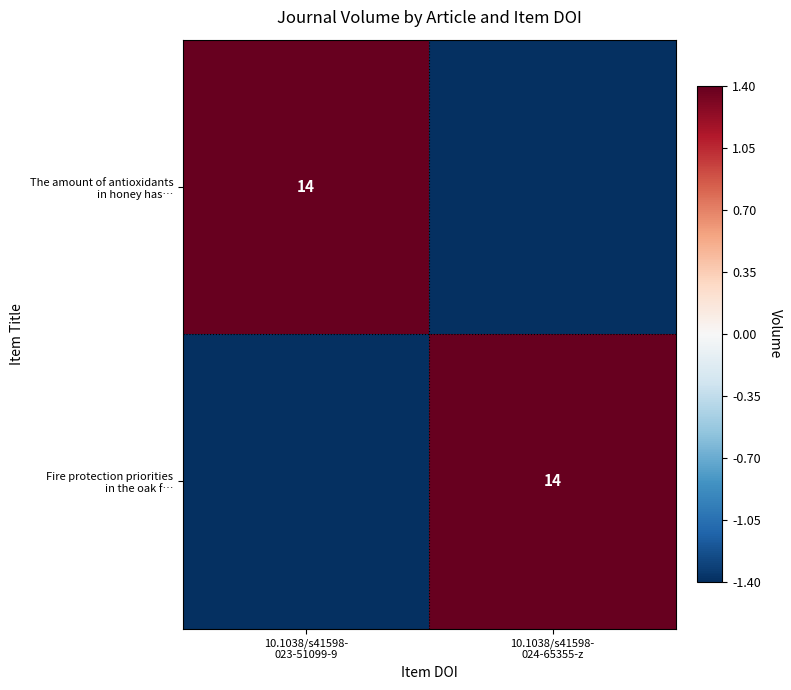

The value of The amount of antioxidants in honey has… at 10.1038/s41598- 023-51099-9 is 1.4. True or false?

True